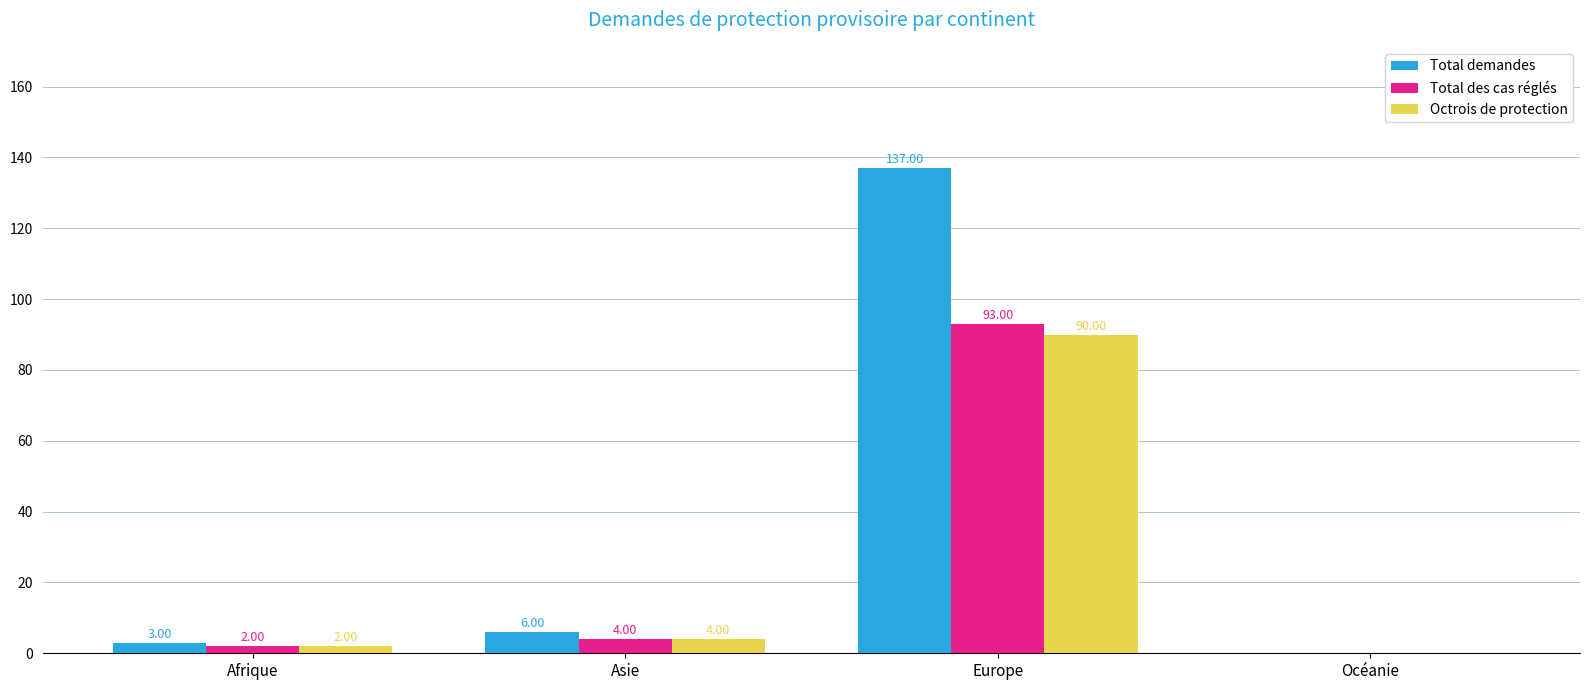

Between Afrique and Asie, which series saw the biggest shift?

Total demandes